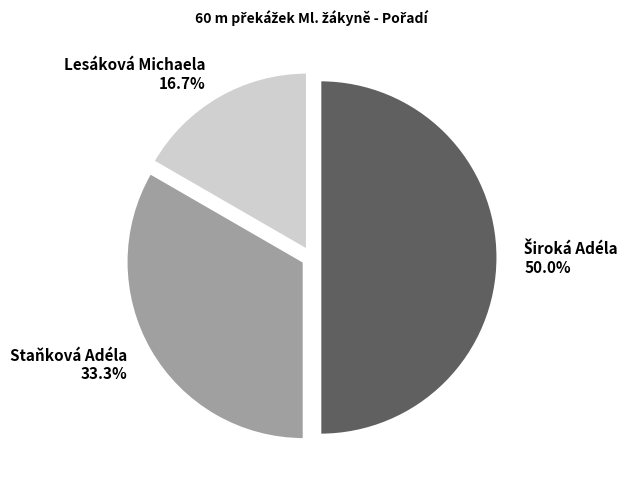

Which has a higher value, Lesáková Michaela 16.7% or Staňková Adéla 33.3%?

Staňková Adéla 33.3%